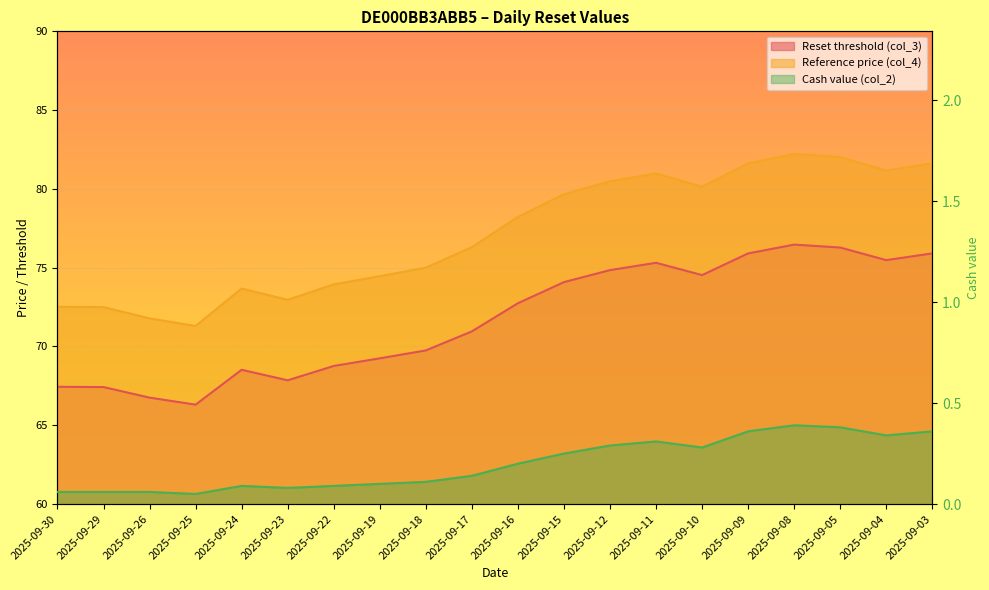

True or false: Cash value (col_2) and Reset threshold (col_3) cross at least once.

False